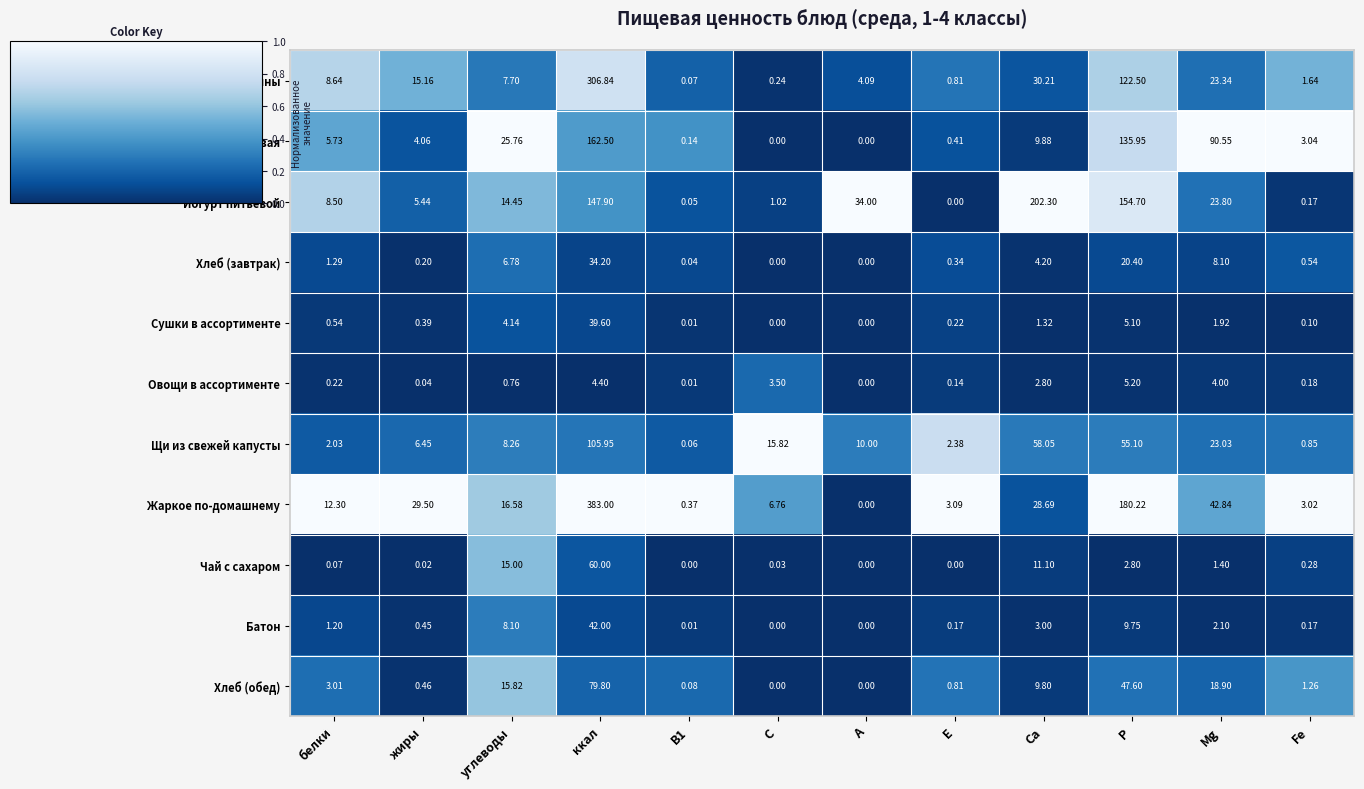

Rank the series by their maximum value, from highest to lowest.

Жаркое по-домашнему, Биточки из свинины, Йогурт питьевой, Каша рассыпчатая гречневая, Щи из свежей капусты, Хлеб (обед), Чай с сахаром, Батон, Сушки в ассортименте, Хлеб (завтрак), Овощи в ассортименте